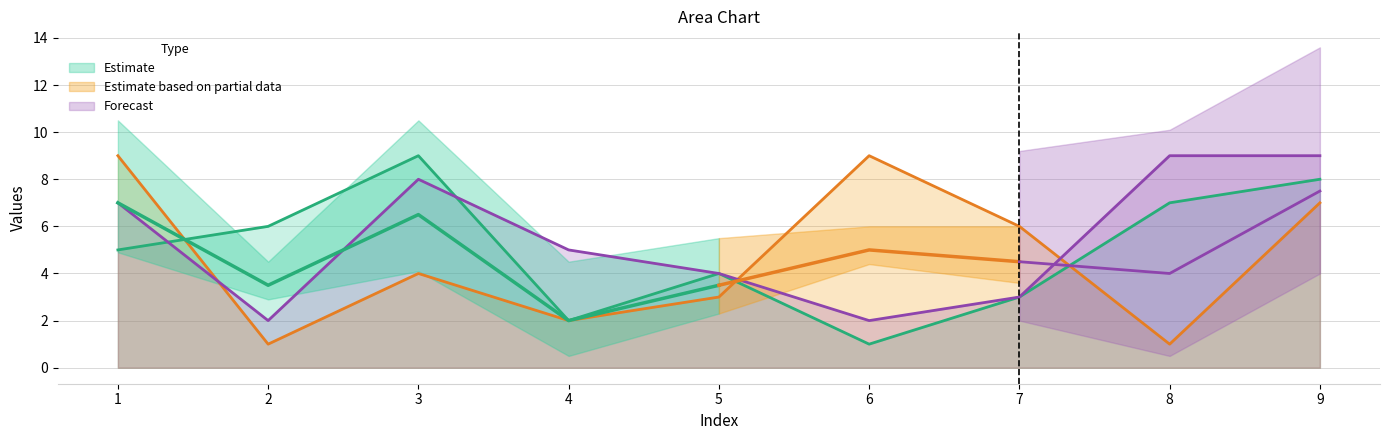

What is the value of the col_4 point at the 5th from the left?

3